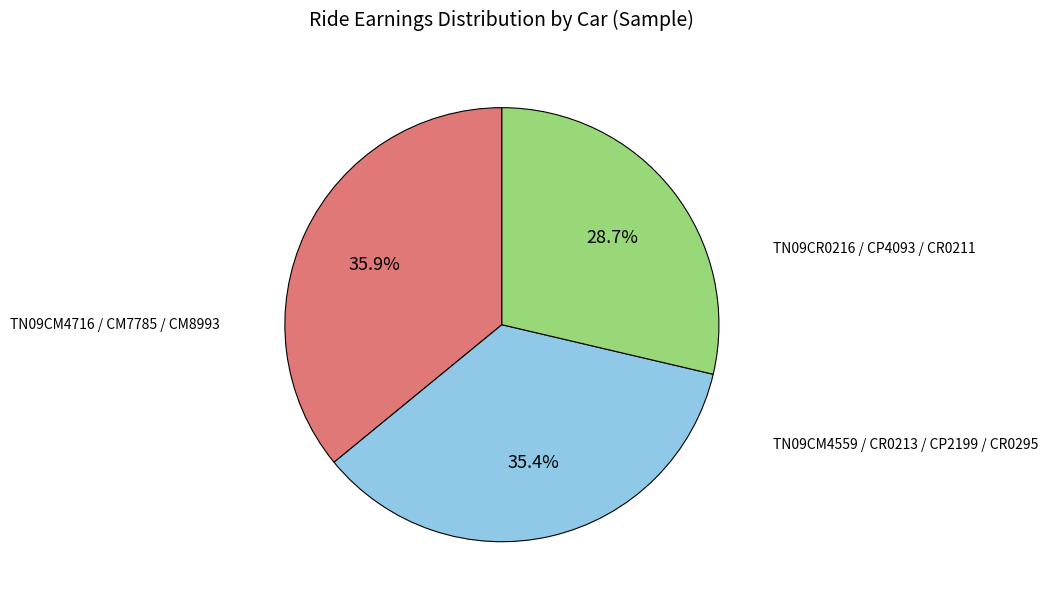

Does any single category account for the majority?

No